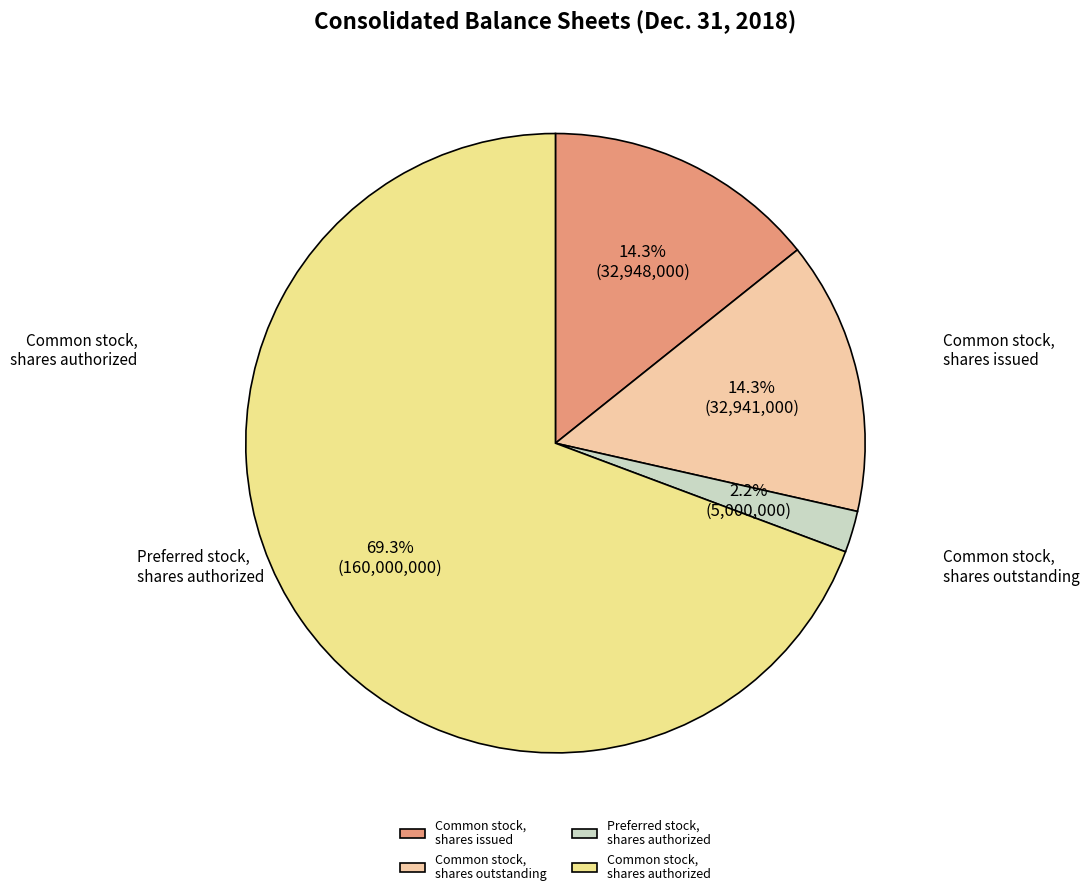

Rank the categories by value from highest to lowest.

Common stock, shares authorized, Common stock, shares issued, Common stock, shares outstanding, Preferred stock, shares authorized